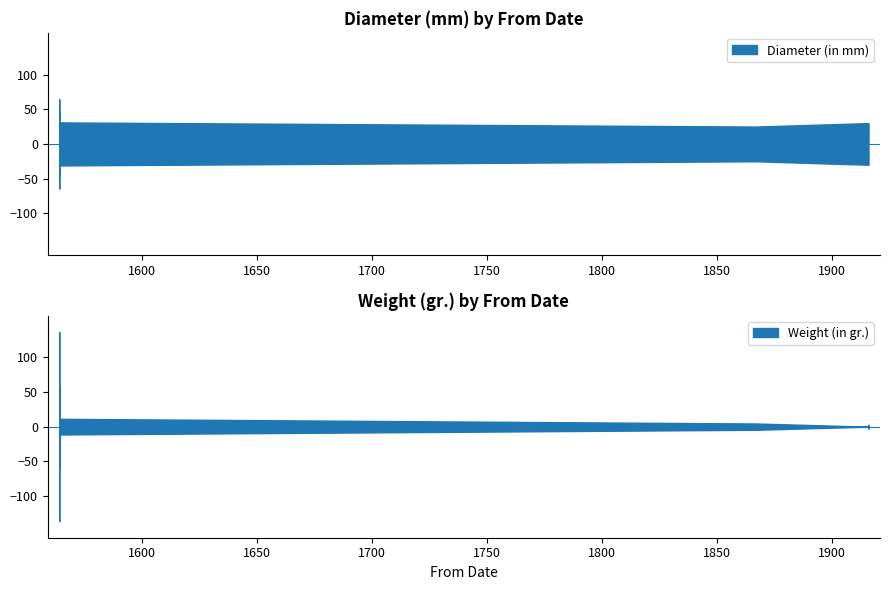

What is the label of the 20th point from the left?

1916